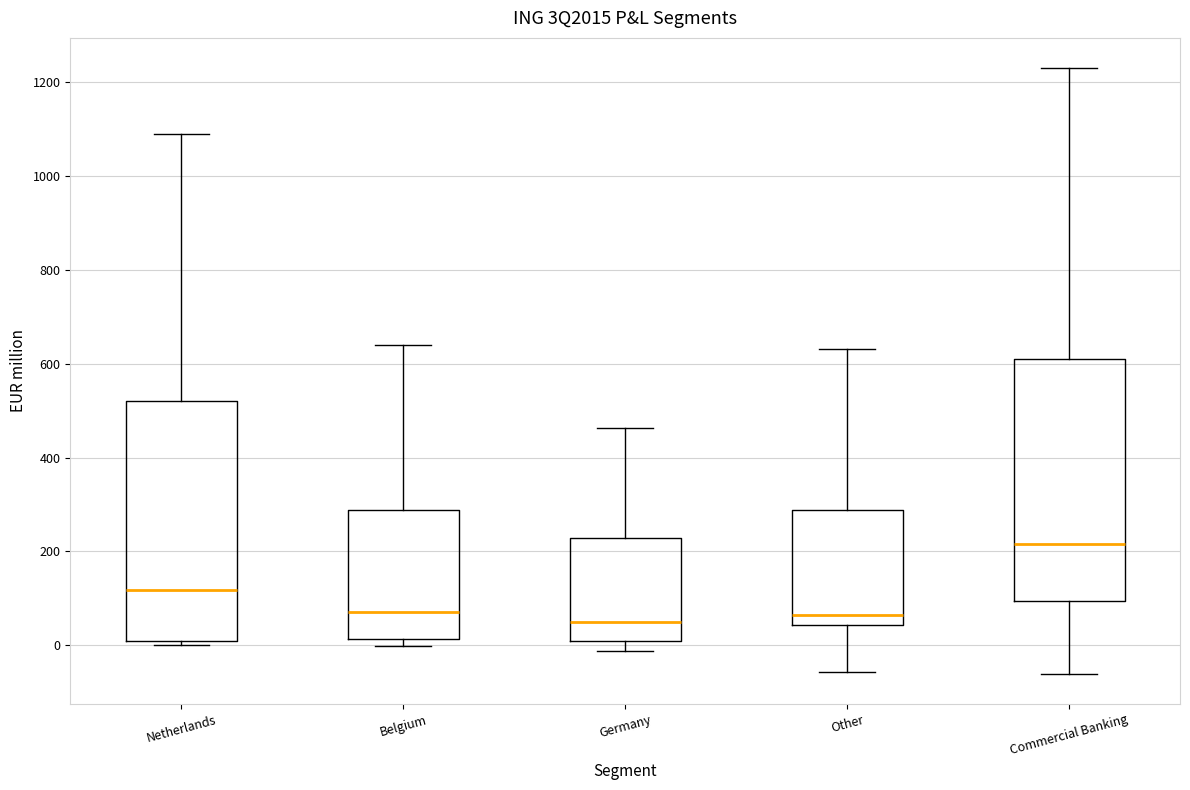

Where is the lower edge of the box for Netherlands on the y-axis? The values are not printed on the chart, so give them approximately, as read against the axis.

0